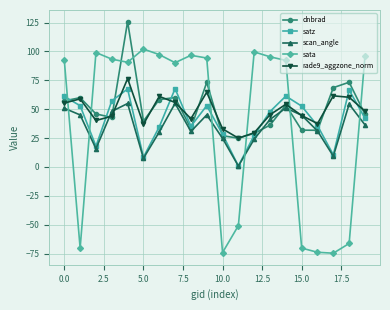

Does the chart have visible grid lines?

Yes